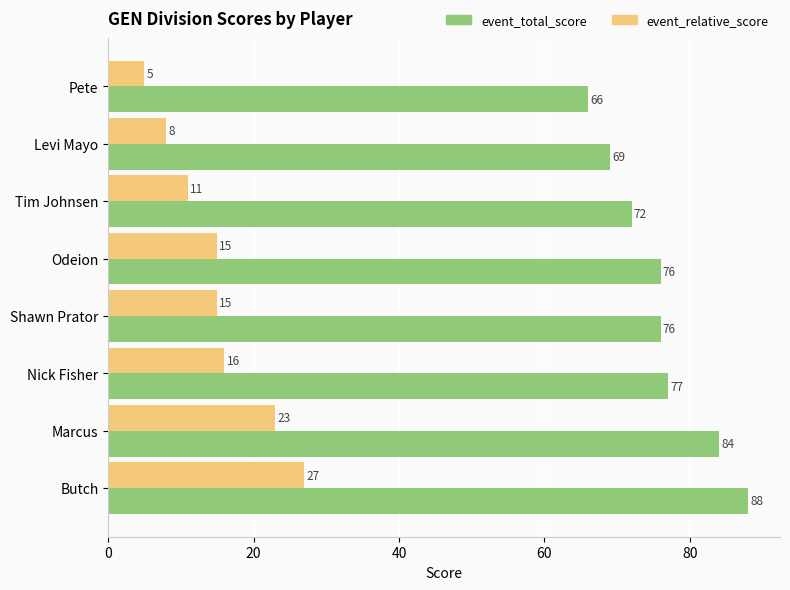

Which category has the lowest value across all series?

Pete